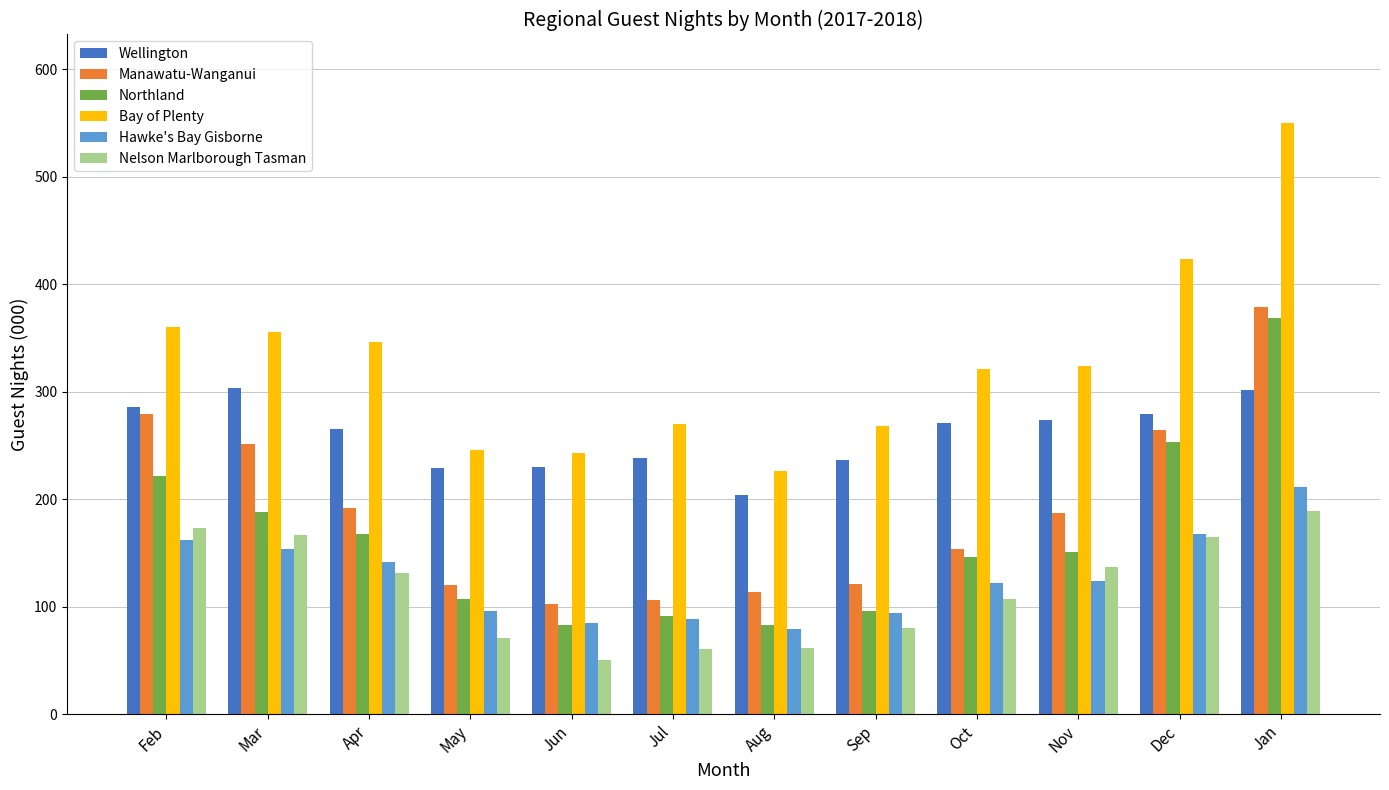

How many groups of bars are there?

12